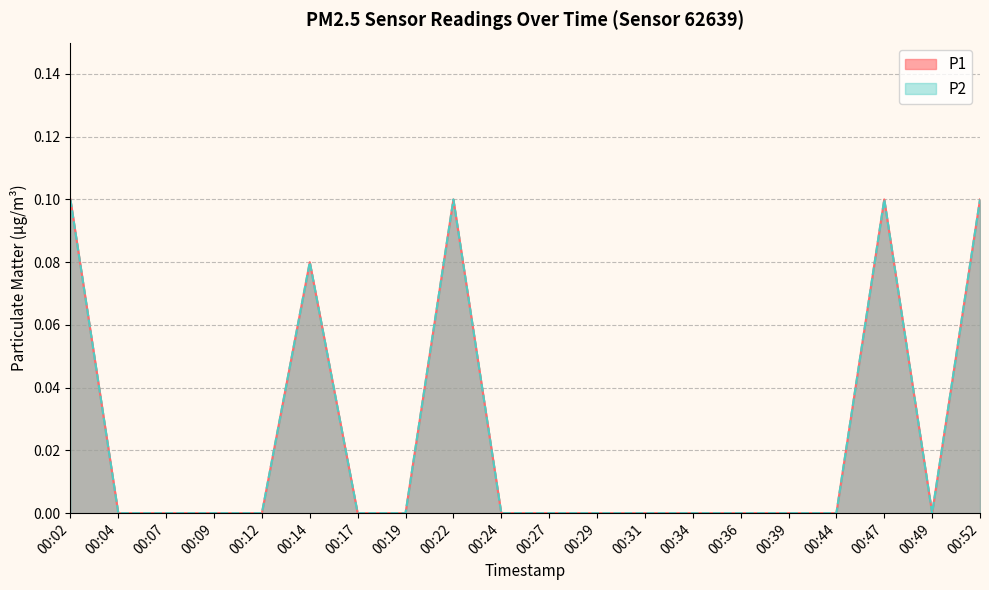

Which category has the highest value in the P2 series?

00:02